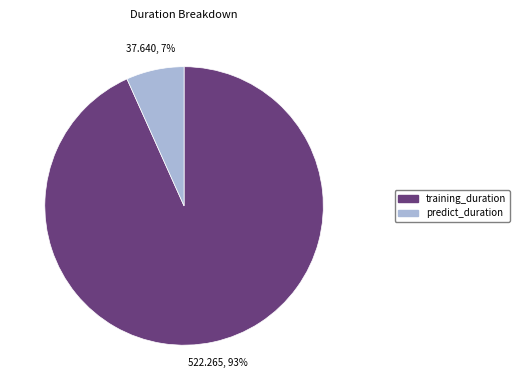

Which category has the biggest portion of the pie?

training_duration